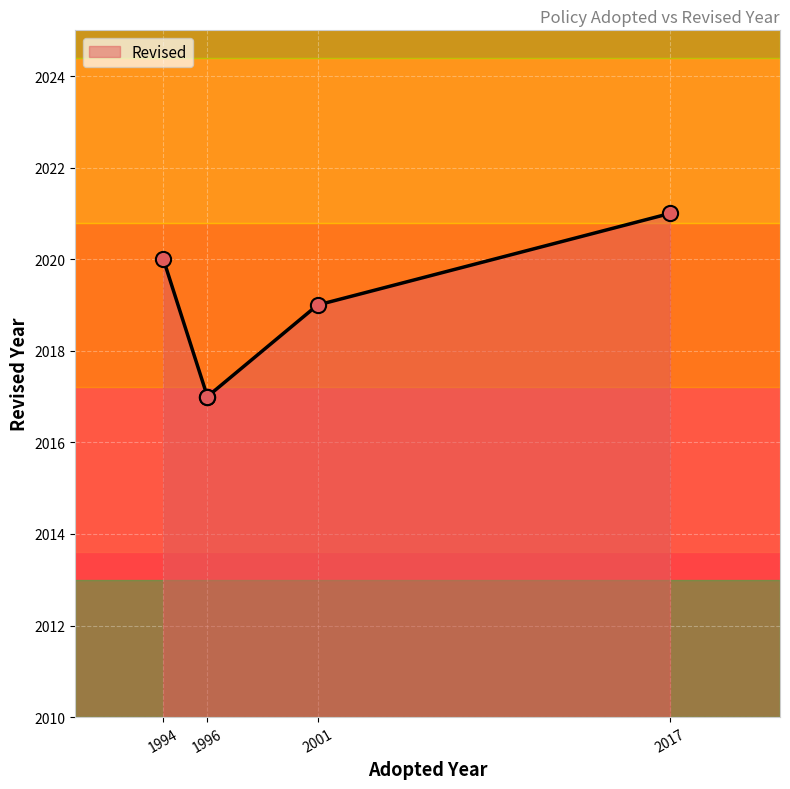

Which has a higher value, 2001 or 1994?

1994